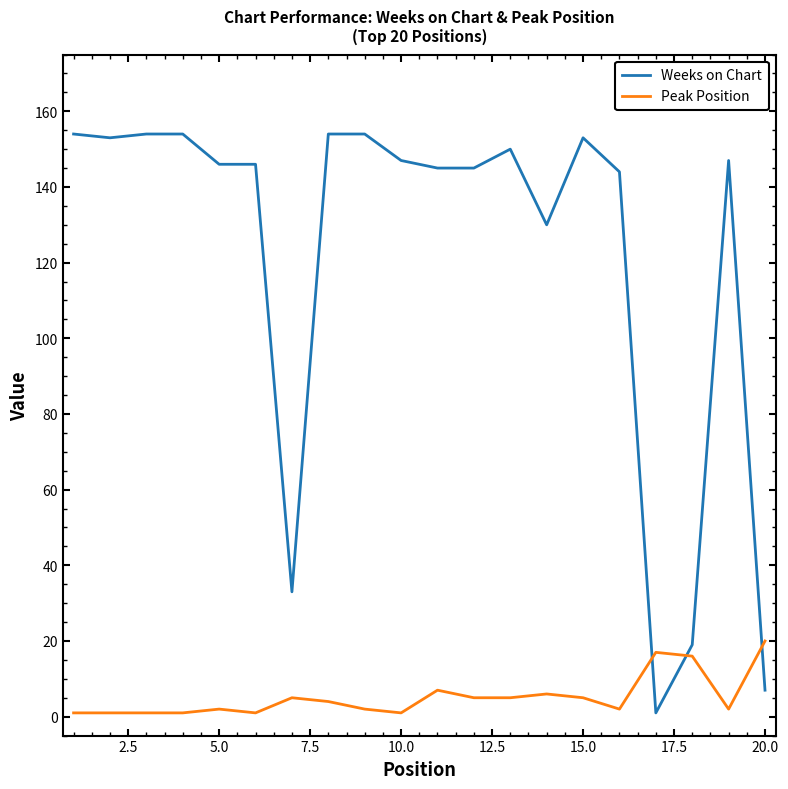

Rank the series by their average value, from lowest to highest.

Peak Position, Weeks on Chart